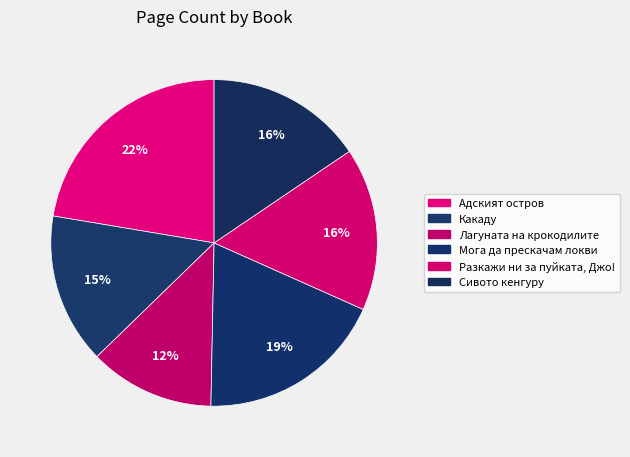

Count the number of slices in the pie.

6